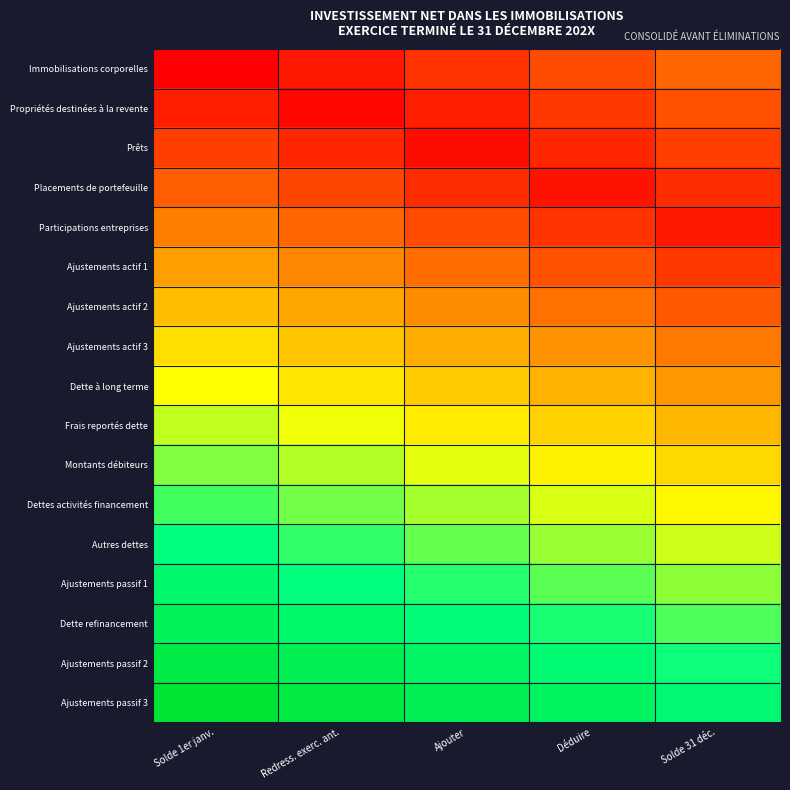

Which series has the widest spread of values?

Frais reportés dette